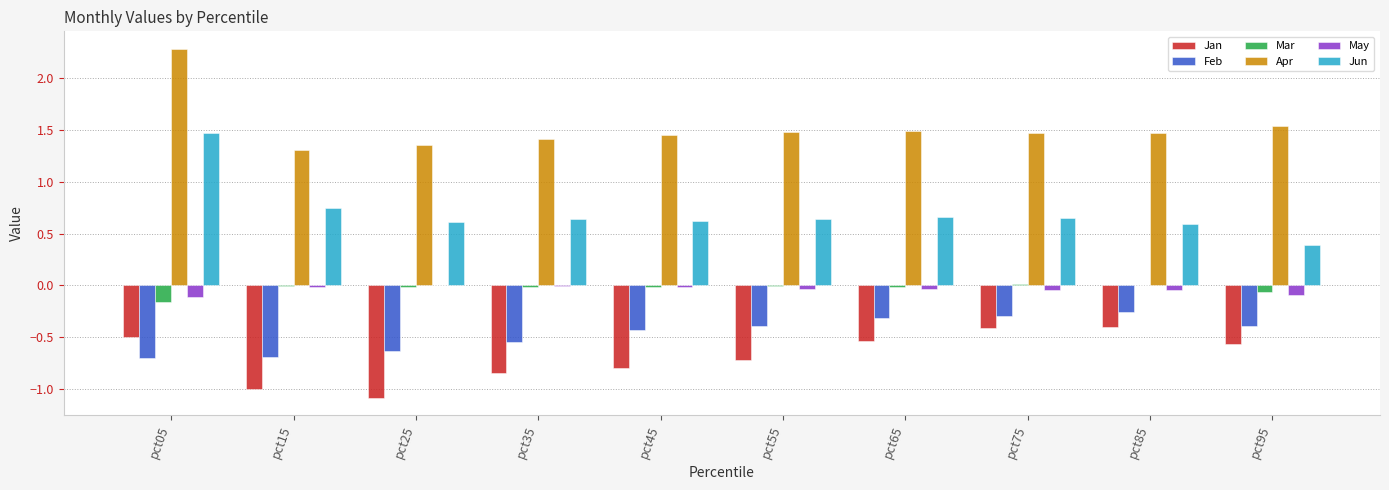

How many distinct data groups are displayed?

6